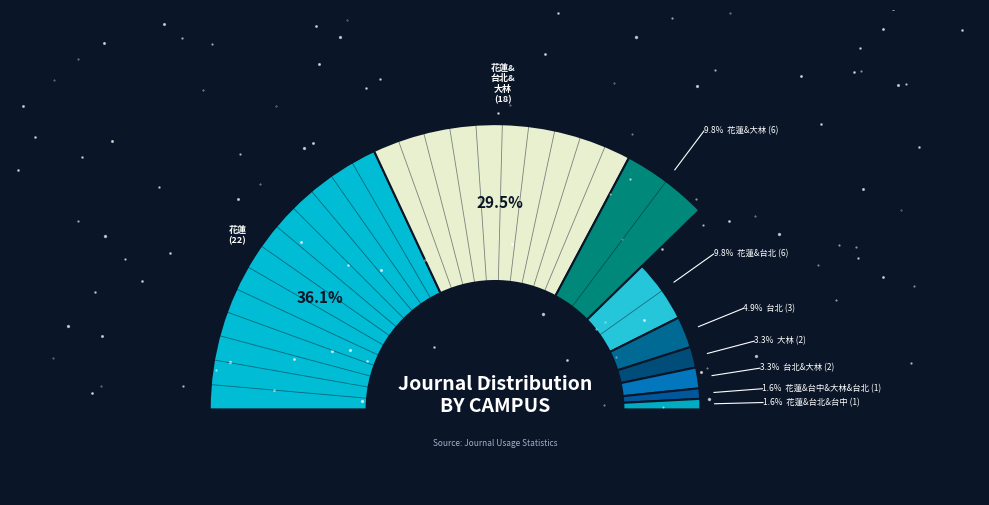

Which category has the smallest portion of the pie?

花蓮&台北&台中